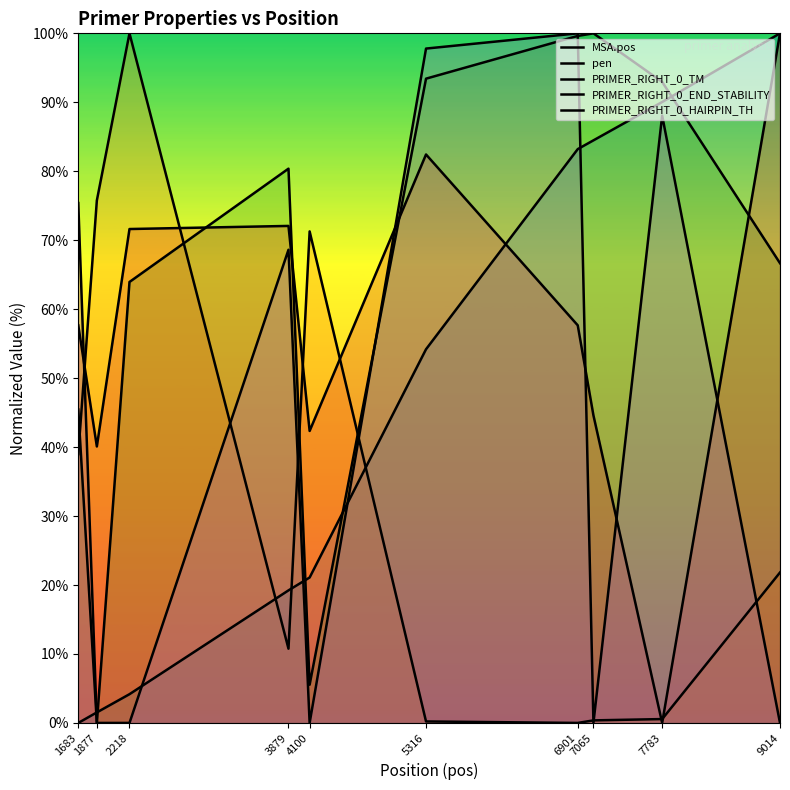

True or false: PRIMER_RIGHT_0_TM has a value of 34.6 at 5316.

False